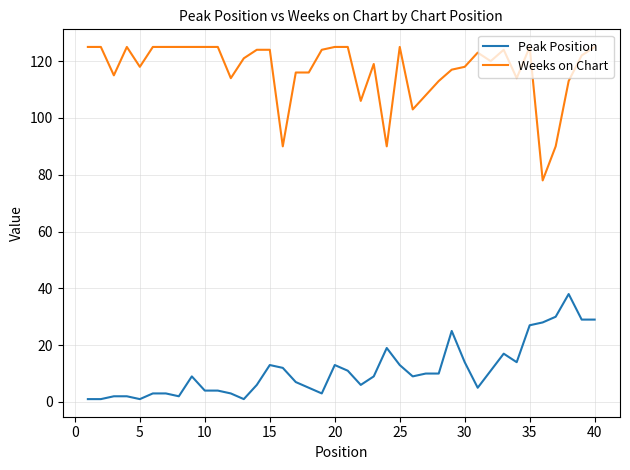

Reading left to right, extract all data points from this chart.

Peak Position: 1	1	2	2	1	3	3	2	9	4	4	3	1	6	13	12	7	5	3	13	11	6	9	19	13	9	10	10	25	14	5	11	17	14	27	28	30	38	29	29
Weeks on Chart: 125	125	115	125	118	125	125	125	125	125	125	114	121	124	124	90	116	116	124	125	125	106	119	90	125	103	108	113	117	118	123	120	124	114	125	78	90	113	122	125